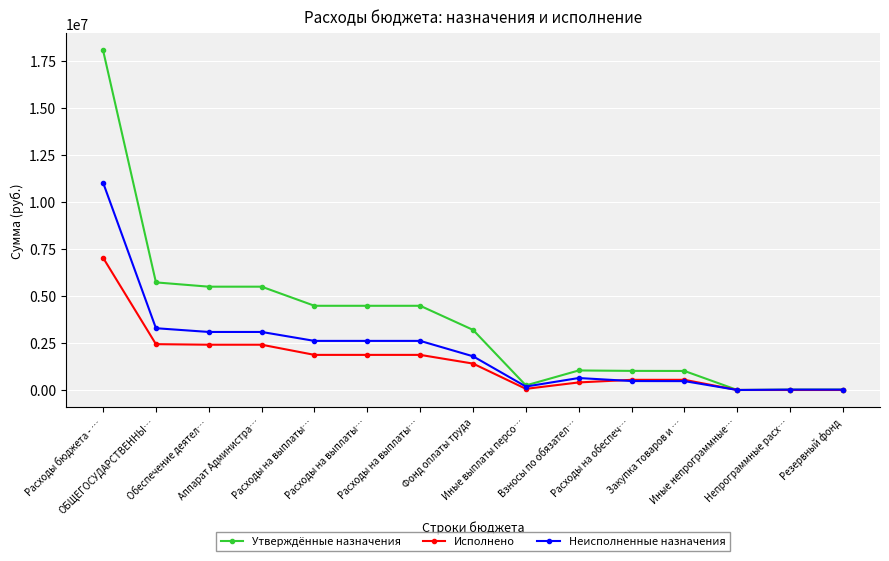

How many data points in Неисполненные назначения are above 1793159?

8